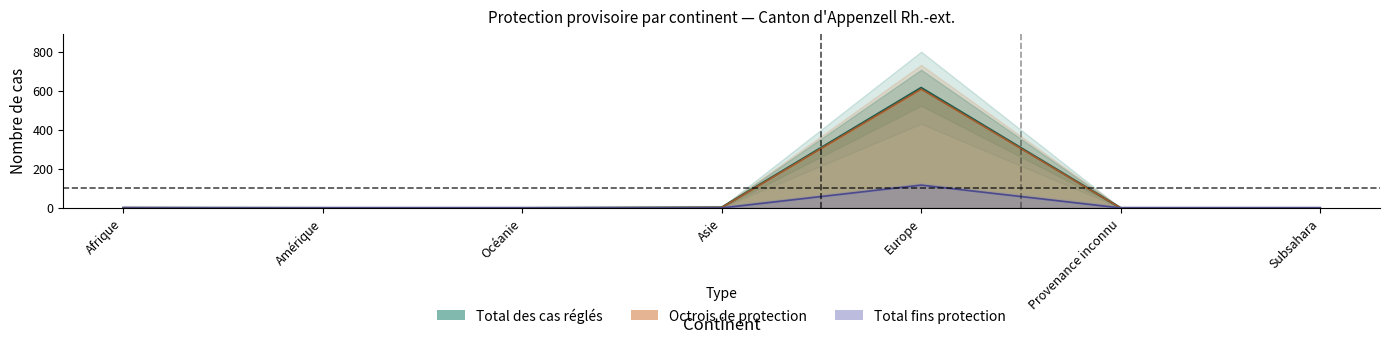

Which label corresponds to the smallest value in the chart?

Amérique